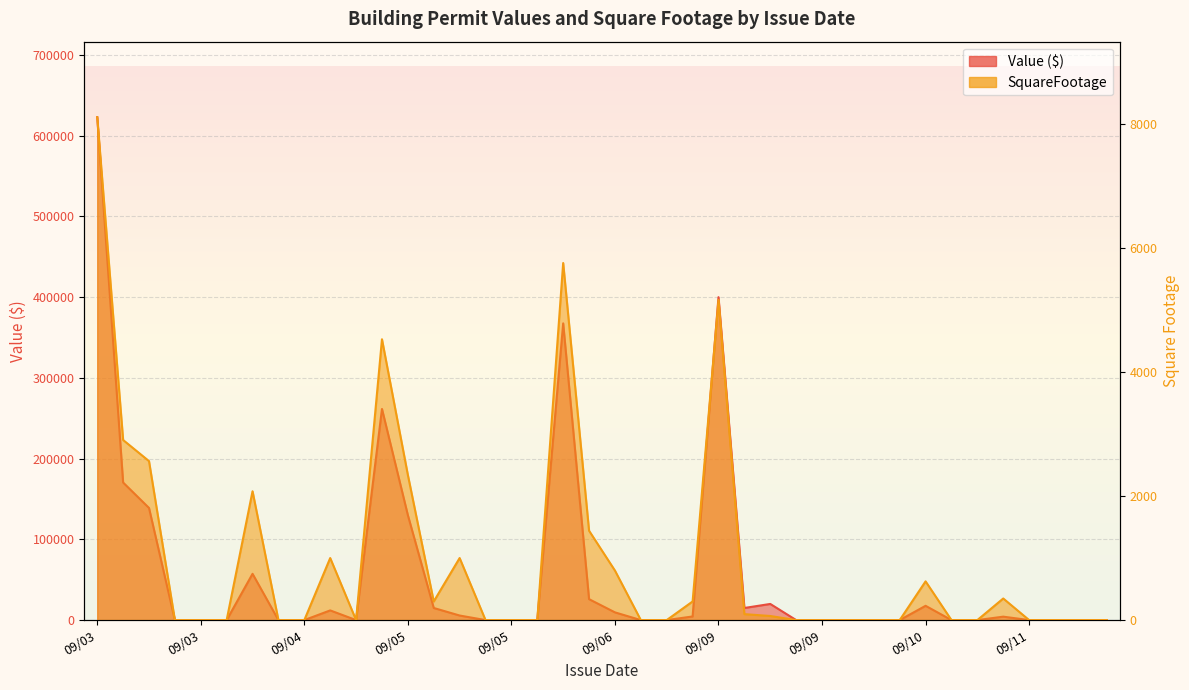

Where is the first local minimum for Value?

09/04